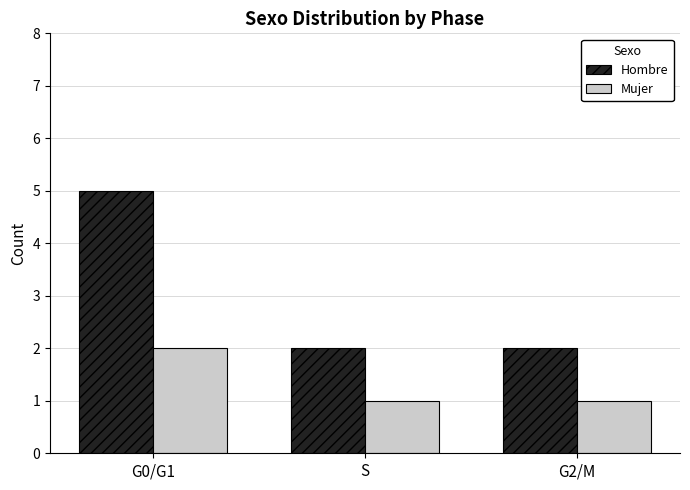

What is the average value of the Mujer series?

1